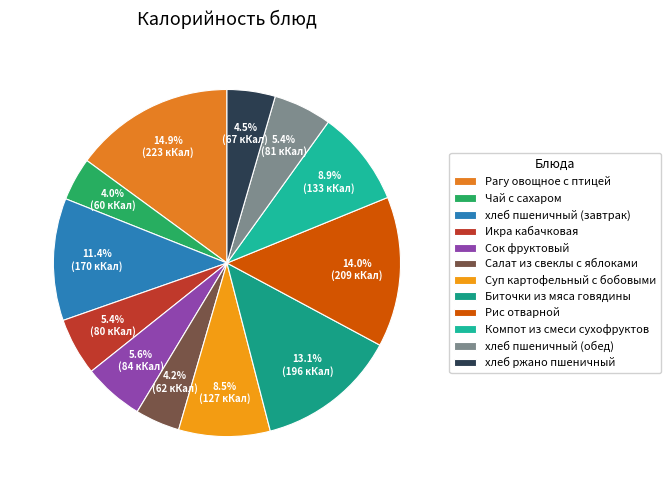

The хлеб ржано пшеничный slice represents 4% of the pie. True or false?

True